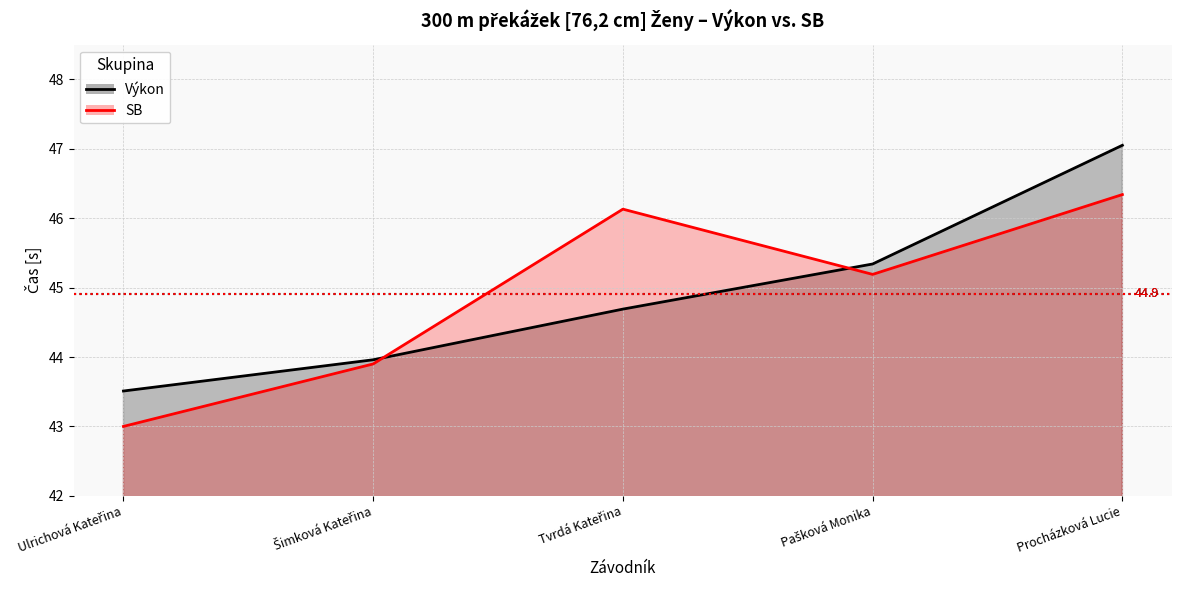

What are all the series names shown in the legend?

Výkon, SB